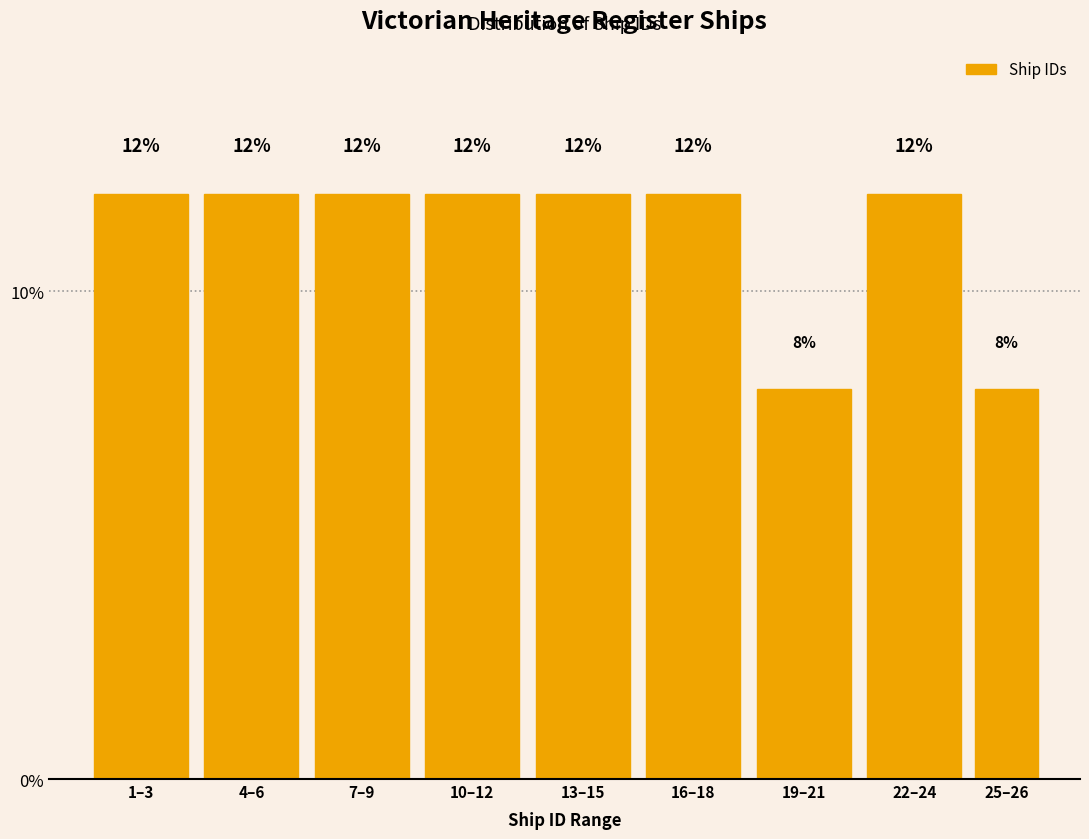

Reading right to left, extract all data points from this chart.

25–26=8	22–24=12	19–21=8	16–18=12	13–15=12	10–12=12	7–9=12	4–6=12	1–3=12